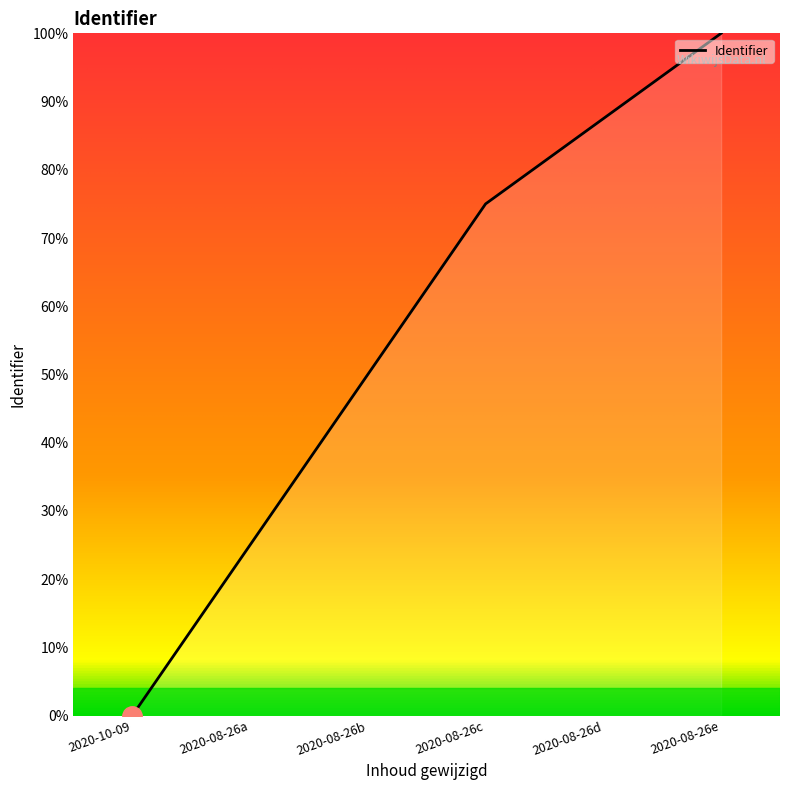

True or false: there are more than 0 points higher than both neighbors.

False